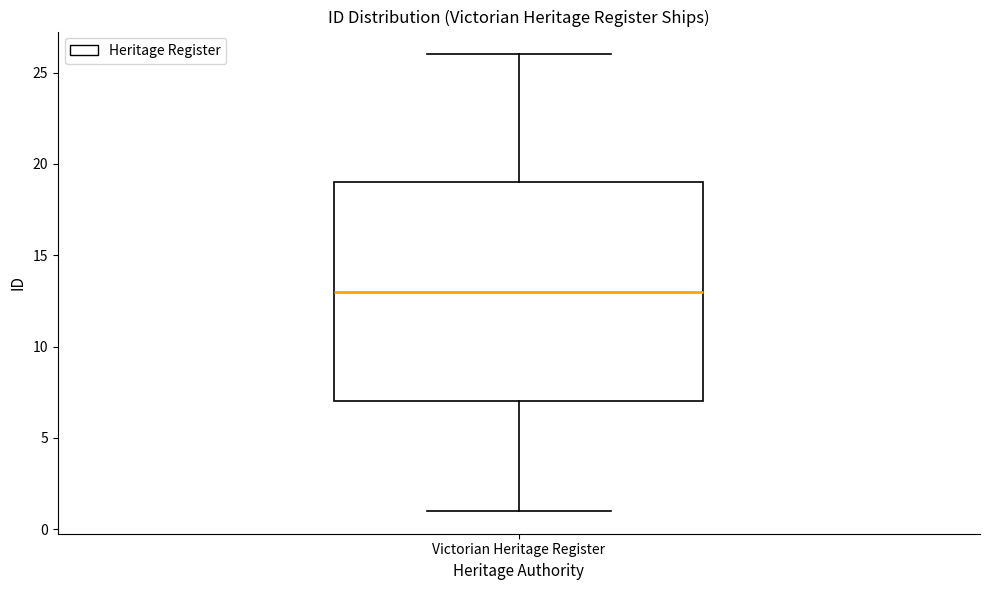

Transcribe this box plot: give where the median line is, the range the box spans, and where the two whiskers end, as read against the y-axis. The values are not printed on the chart, so give them approximately, as read against the axis.

median 13, box 7 to 19, whiskers 1 to 26